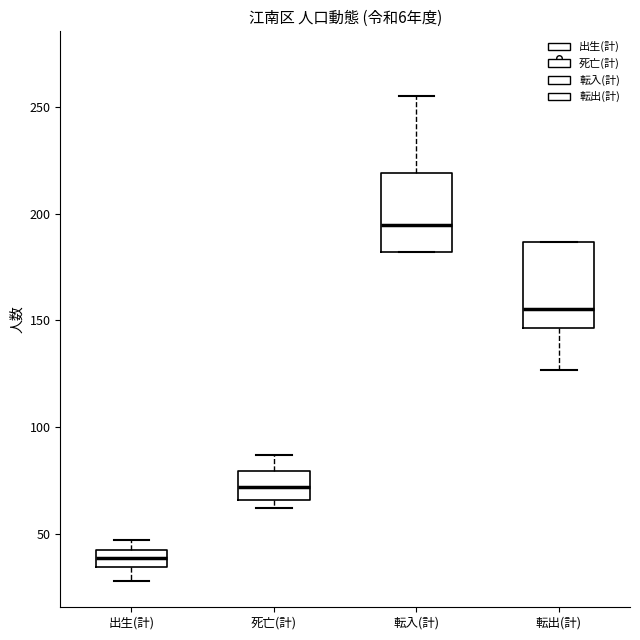

Which box's median line is the highest?

転入(計)